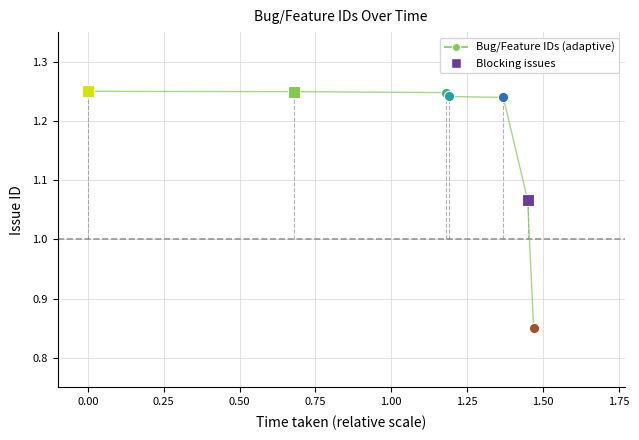

True or false: the data has more than 2 interior local peaks.

False